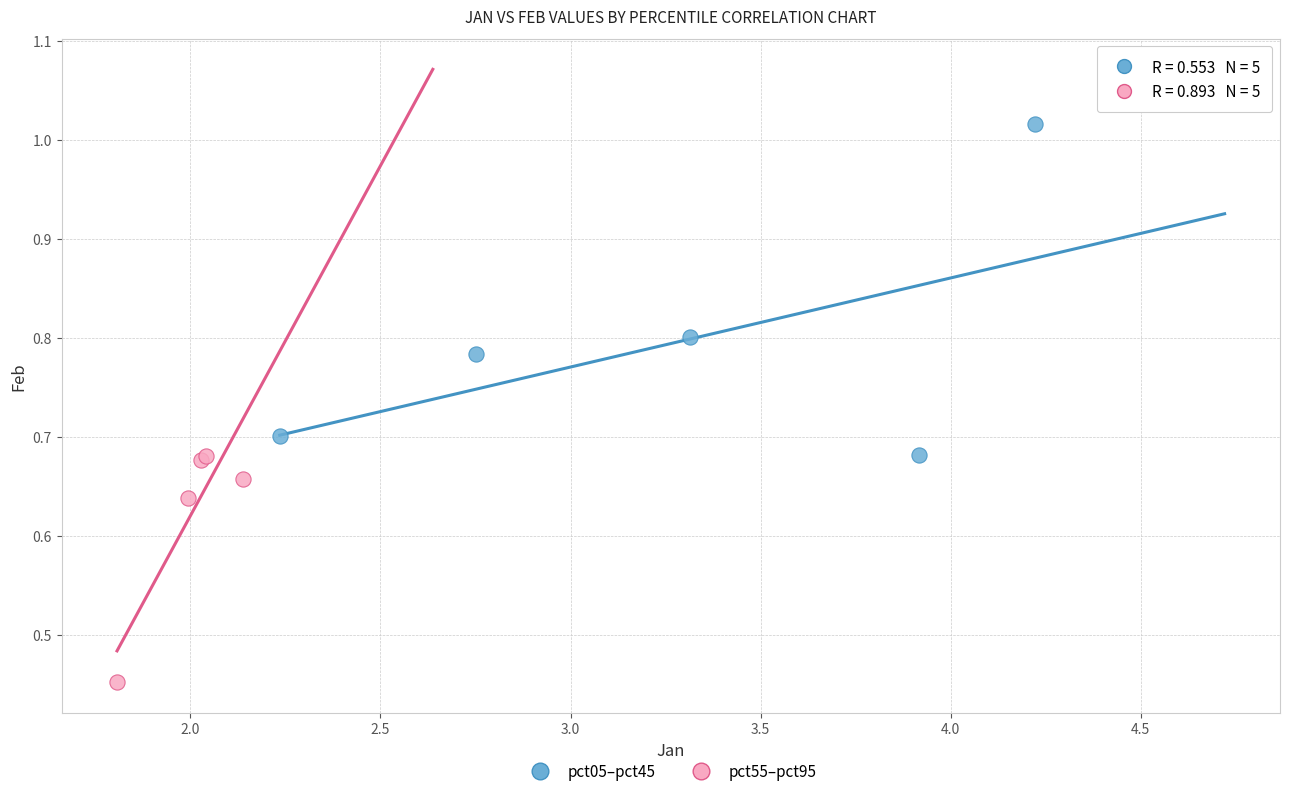

Which series contains the highest Y value?

pct05–pct45